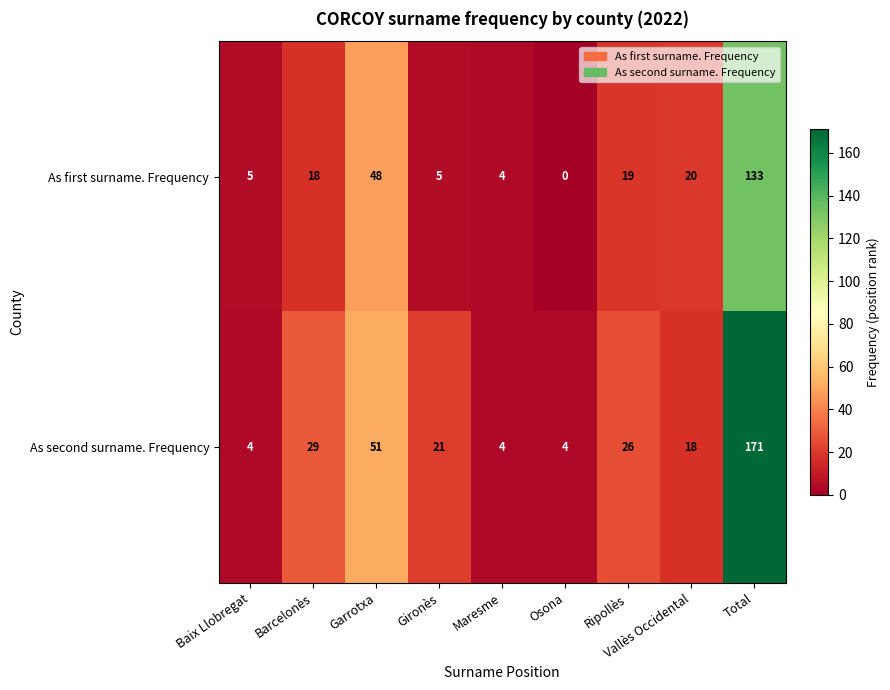

At which category does the chart reach its peak across all series?

Total